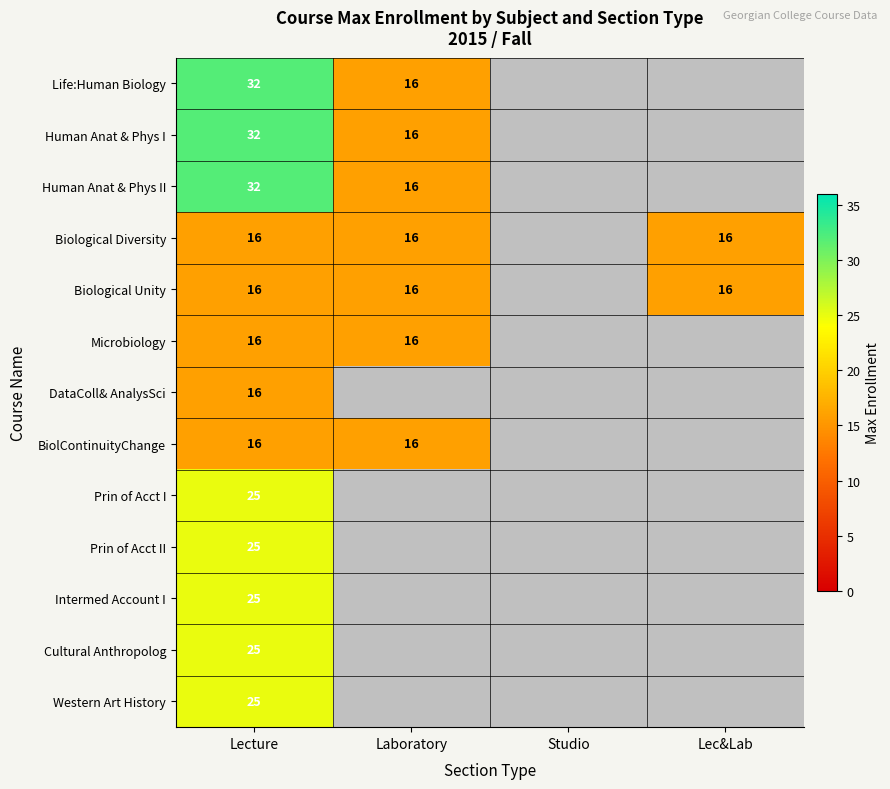

True or false: Human Anat & Phys I has a value of 16 at Laboratory.

True